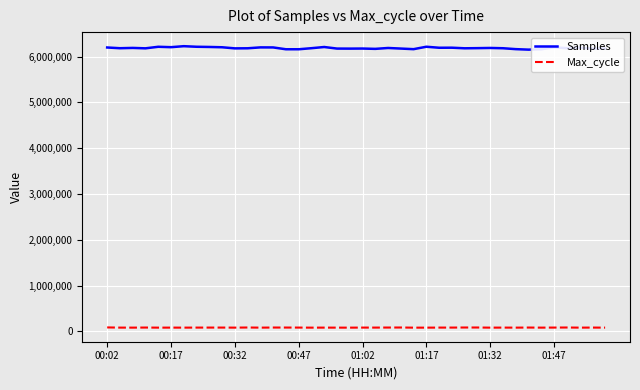

Which series has the largest total across all categories?

Samples